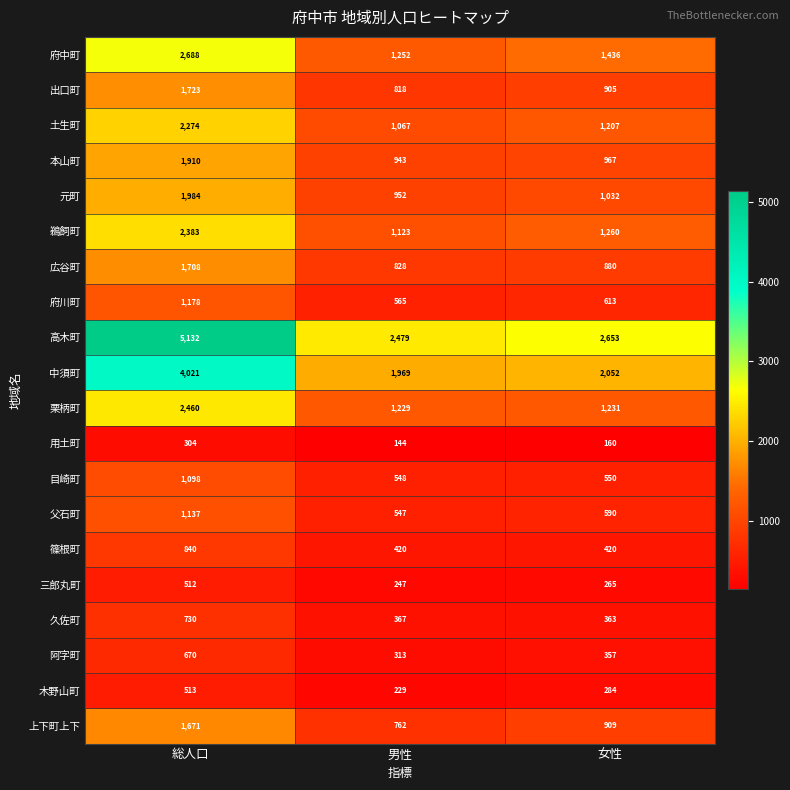

What is the maximum value for 広谷町?

1708